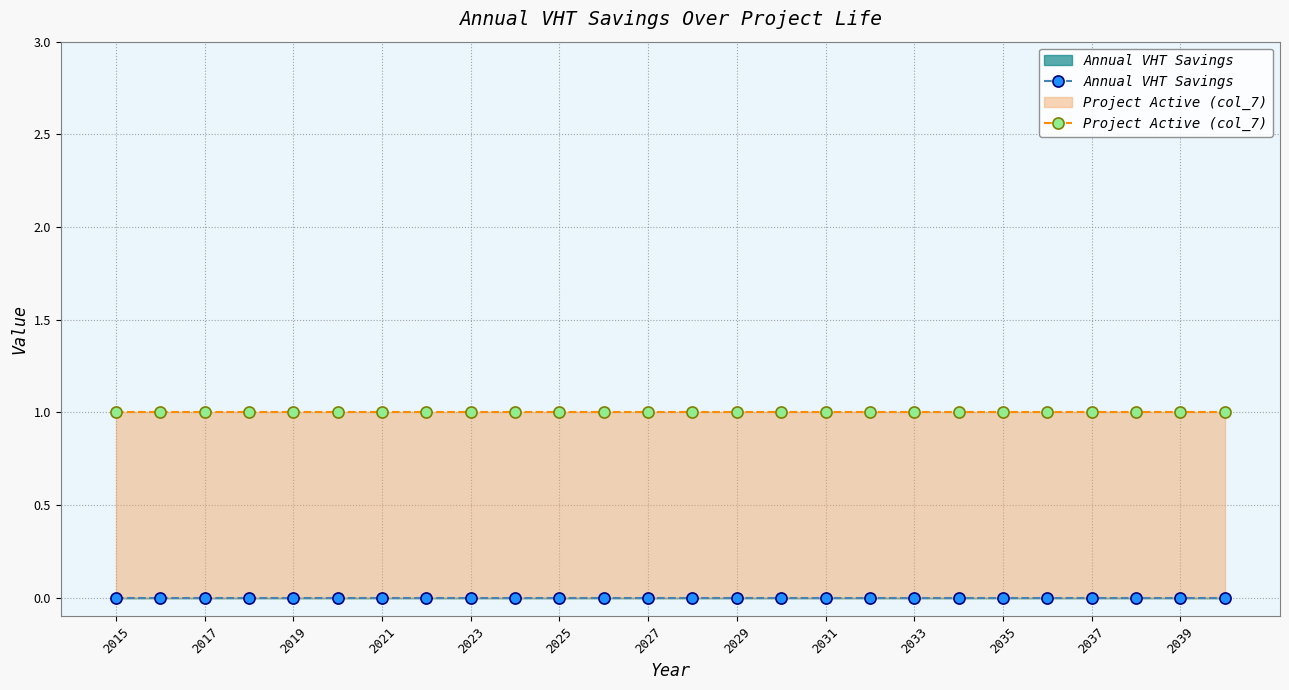

Reading left to right, transcribe all the data shown in this chart.

Annual VHT Savings: 0	0	0	0	0	0	0	0	0	0	0	0	0	0	0	0	0	0	0	0	0	0	0	0	0	0
Project Active (col_7): 1	1	1	1	1	1	1	1	1	1	1	1	1	1	1	1	1	1	1	1	1	1	1	1	1	1